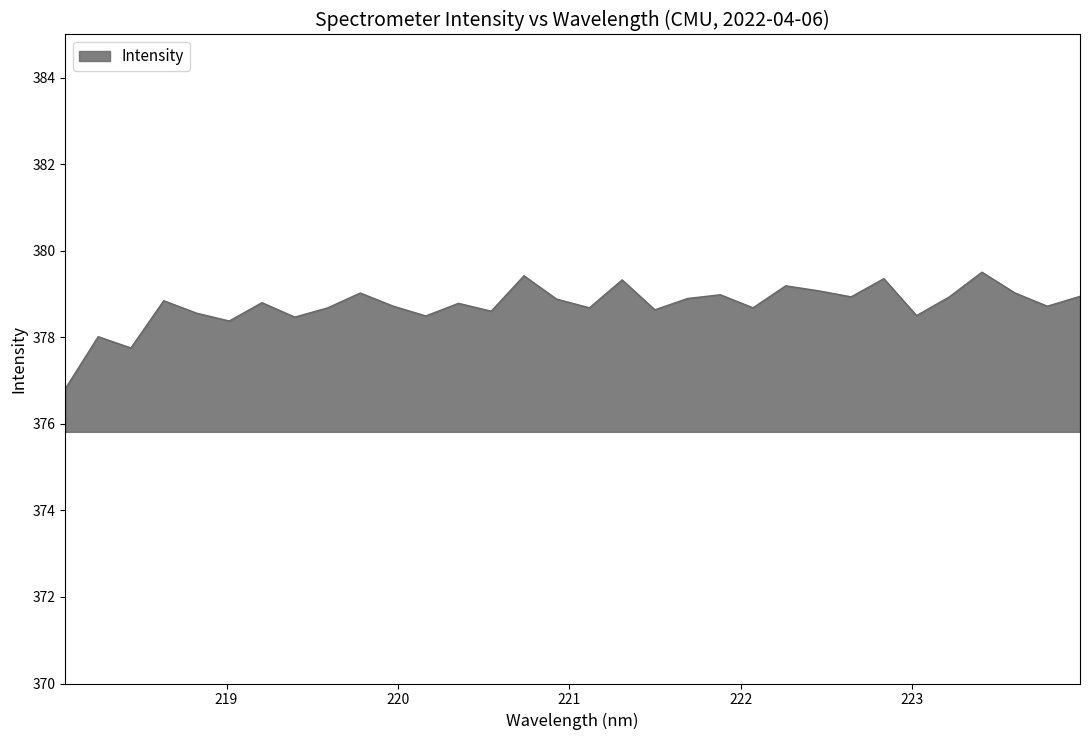

True or false: the data has more than 1 interior local peaks.

True